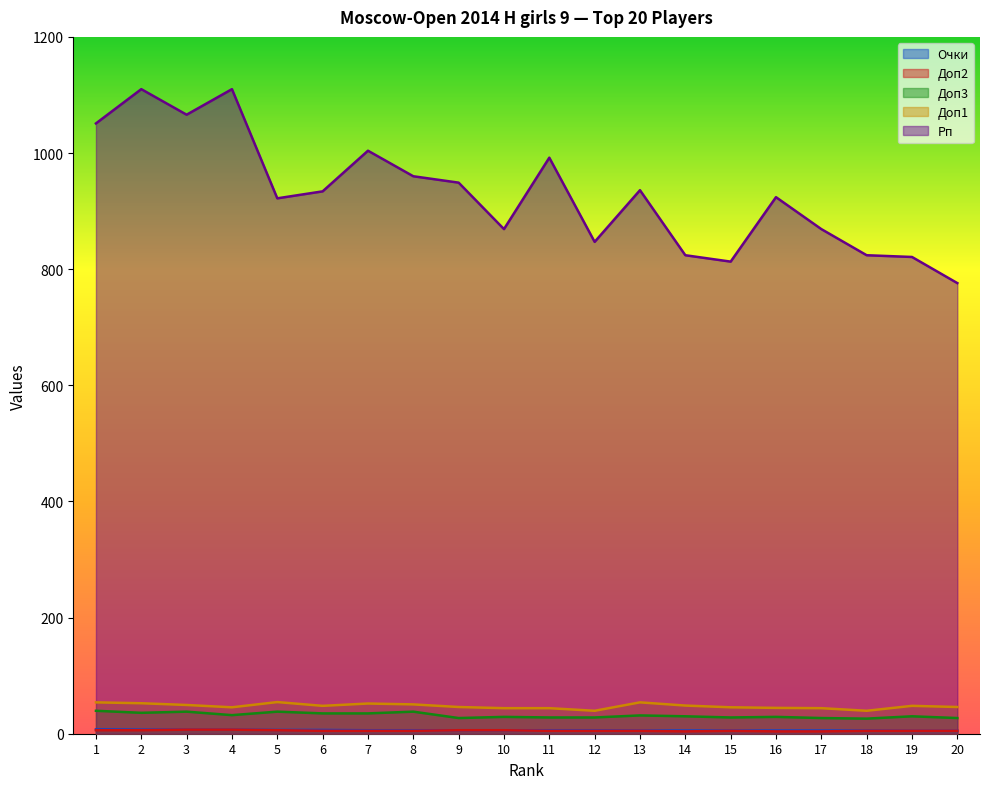

Is it true that Очки equals 5.5 at 14?

True